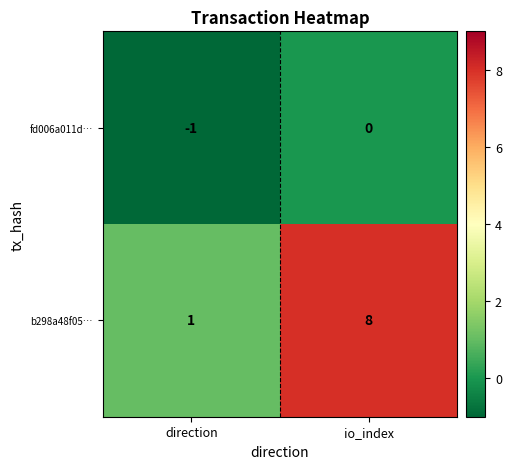

What is the difference between the highest and lowest values at io_index?

8